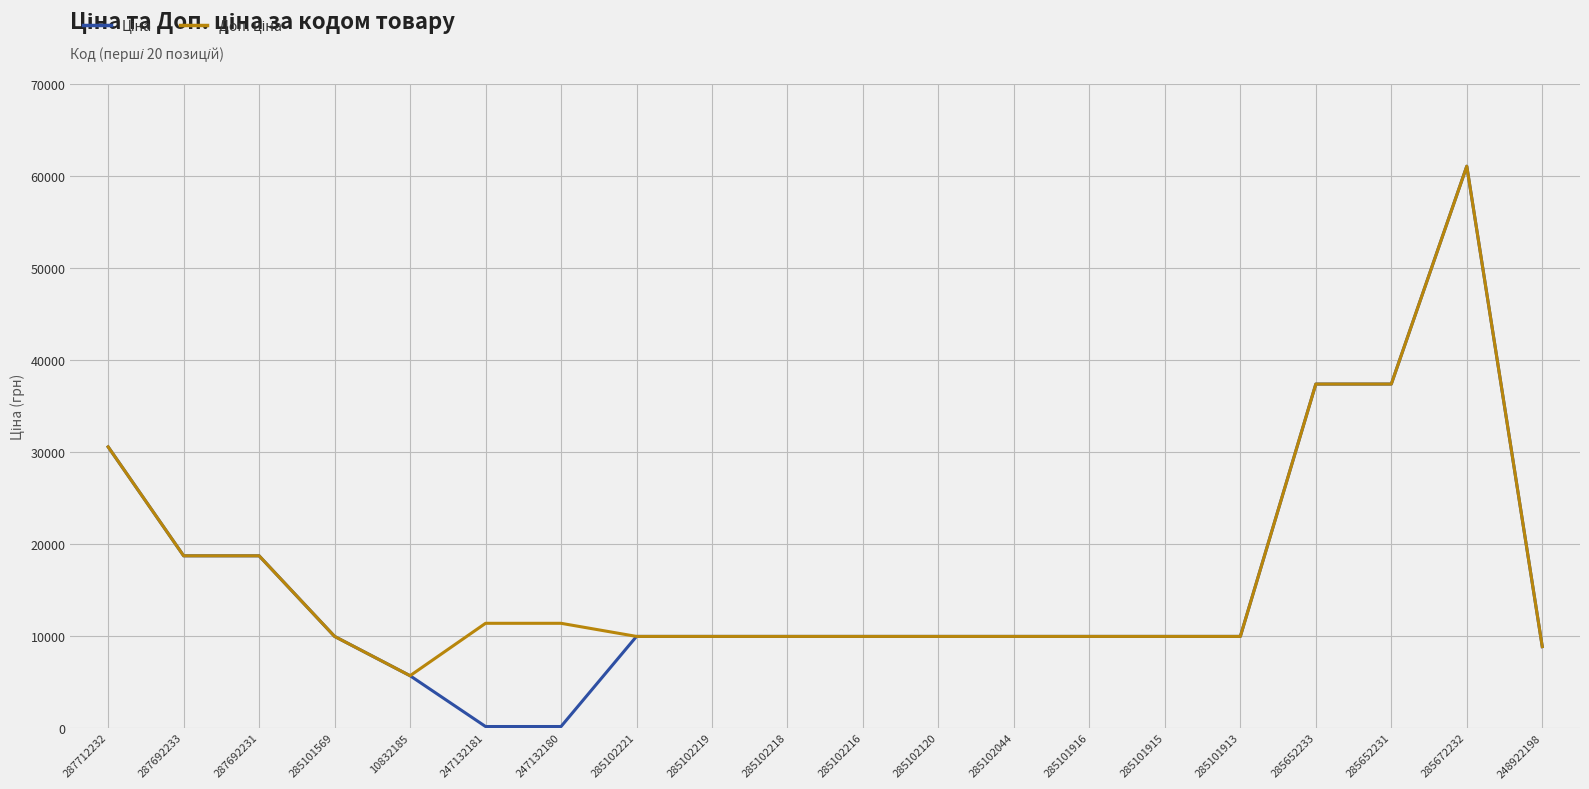

Which category has the highest value across all series?

285672232